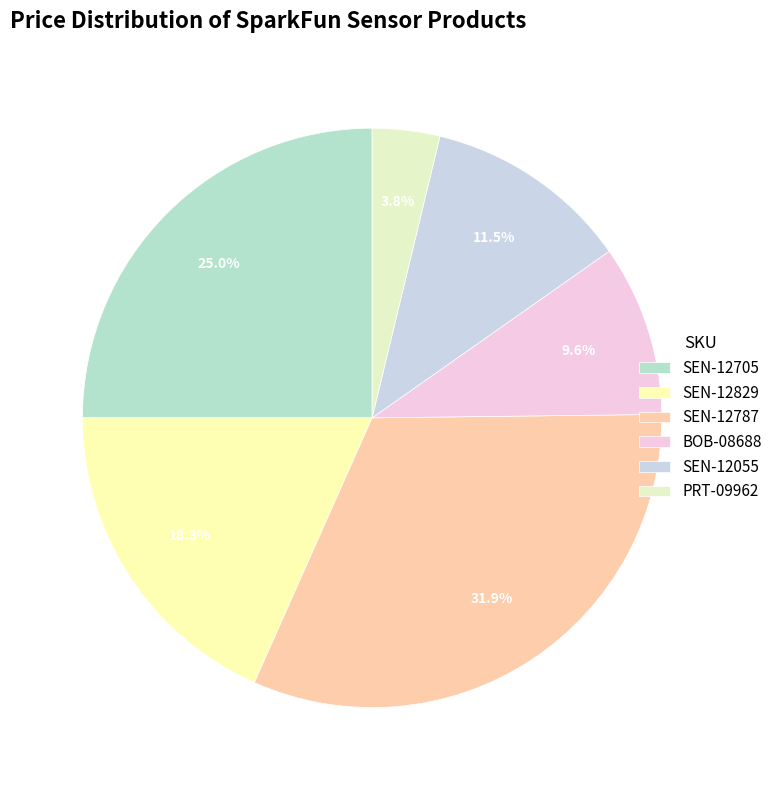

Count the number of slices in the pie.

6